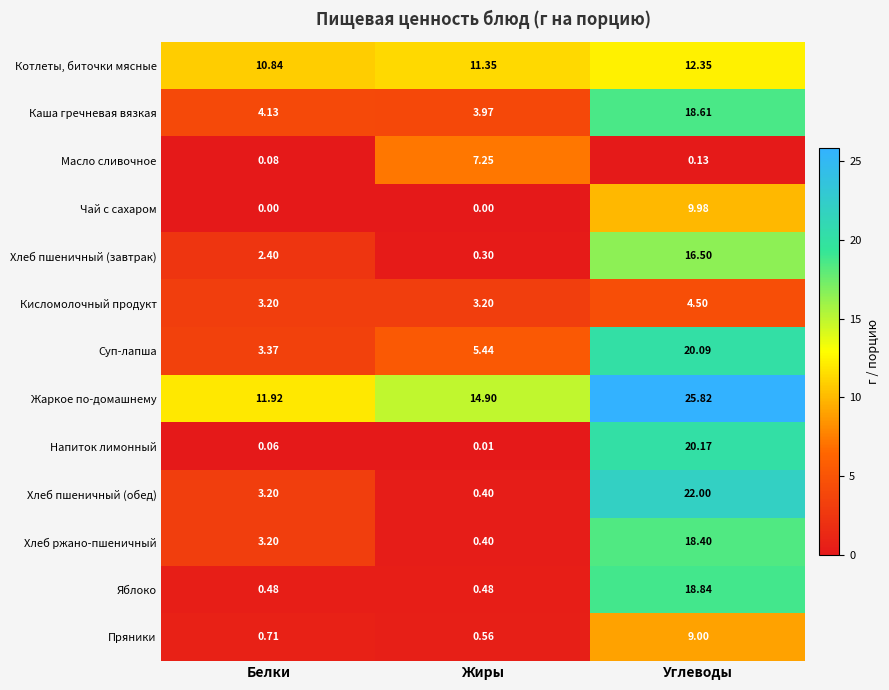

List the series in order of their peak value, highest first.

Жаркое по-домашнему, Хлеб пшеничный (обед), Напиток лимонный, Суп-лапша, Яблоко, Каша гречневая вязкая, Хлеб ржано-пшеничный, Хлеб пшеничный (завтрак), Котлеты, биточки мясные, Чай с сахаром, Пряники, Масло сливочное, Кисломолочный продукт